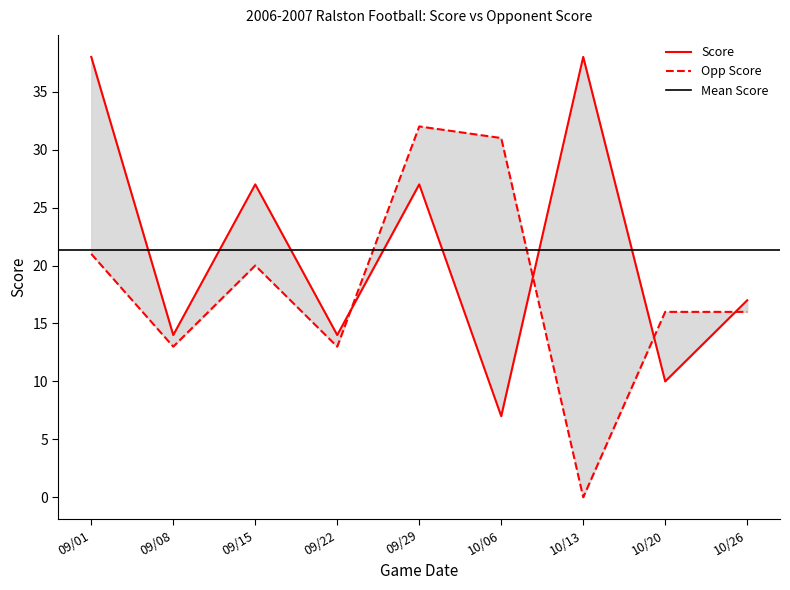

Does the chart display data point markers on the line(s)?

No